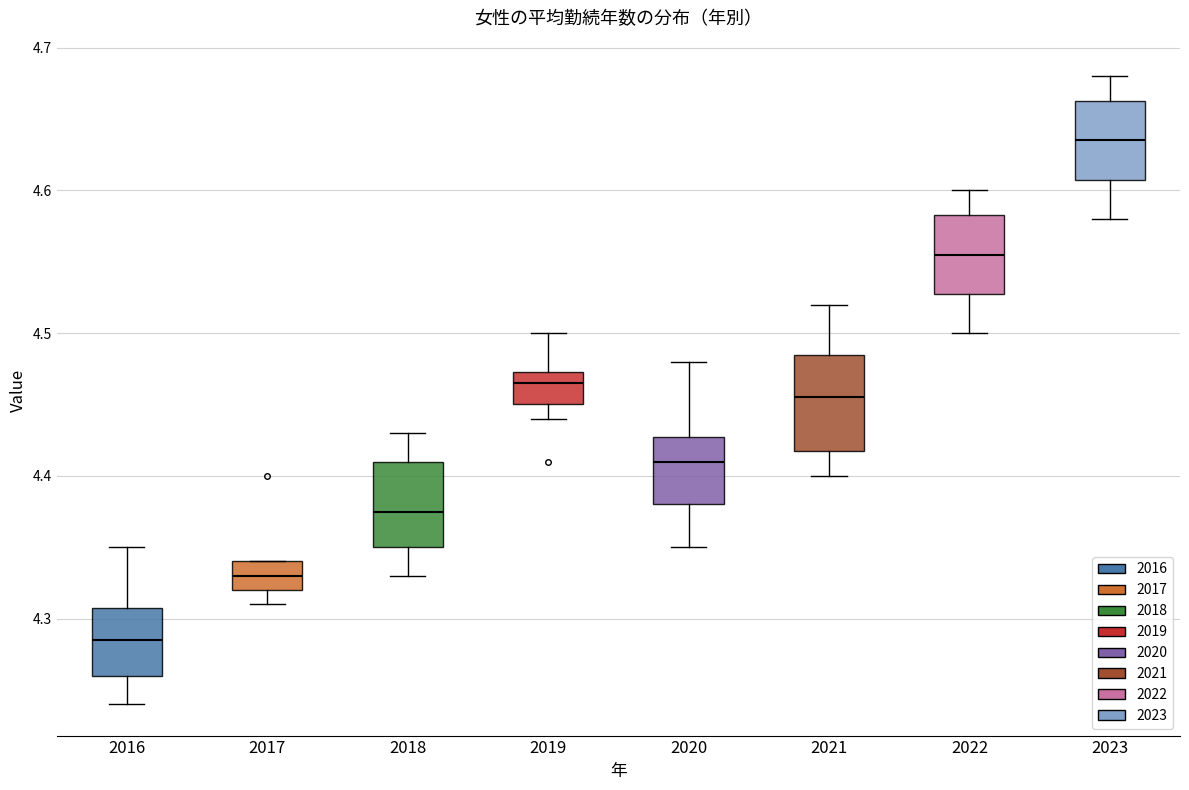

Reading left to right, read every box against the y-axis: the position of its median line, the range the box covers, and the ends of its whiskers. The values are not printed on the chart, so give them approximately, as read against the axis.

2016: median 4.29, box 4.26 to 4.31, whiskers 4.24 to 4.35
2017: median 4.33, box 4.32 to 4.34, whiskers 4.31 to 4.34
2018: median 4.38, box 4.35 to 4.41, whiskers 4.33 to 4.43
2019: median 4.47 (just below the box's upper edge), box 4.45 to 4.47, whiskers 4.44 to 4.50
2020: median 4.41, box 4.38 to 4.43, whiskers 4.35 to 4.48
2021: median 4.46, box 4.42 to 4.49, whiskers 4.40 to 4.52
2022: median 4.56, box 4.53 to 4.58, whiskers 4.50 to 4.60
2023: median 4.64, box 4.61 to 4.66, whiskers 4.58 to 4.68